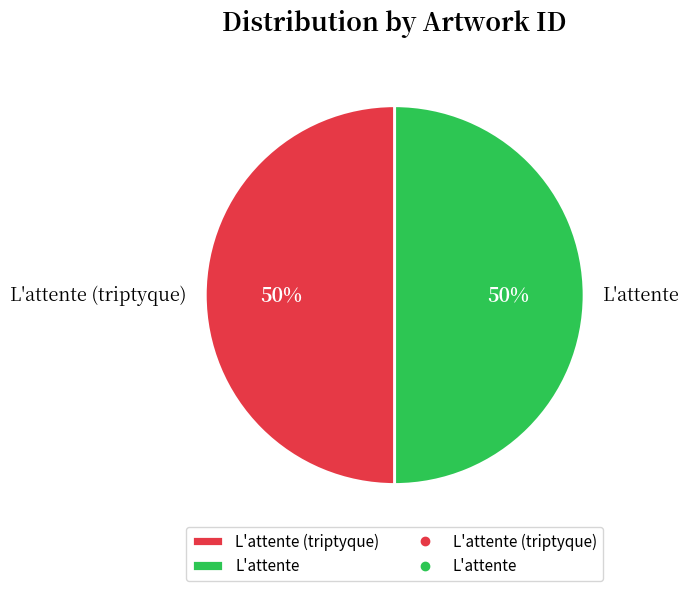

Is it true that L'attente (triptyque) is 37% of the pie?

False